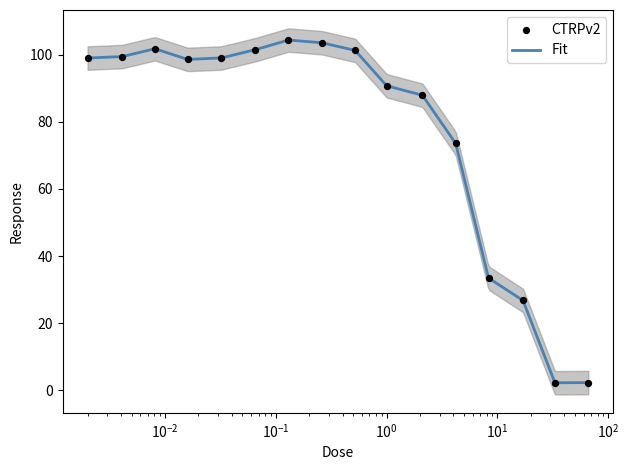

What is the ratio of the value at 2.1 to the value at 0.0081?

0.9